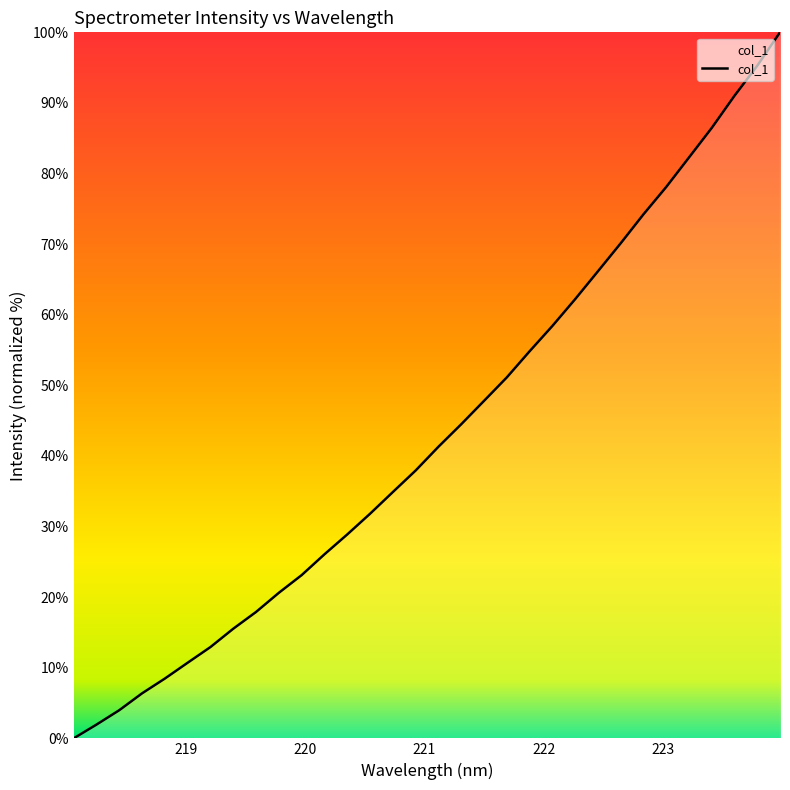

How many positive values are there?

31